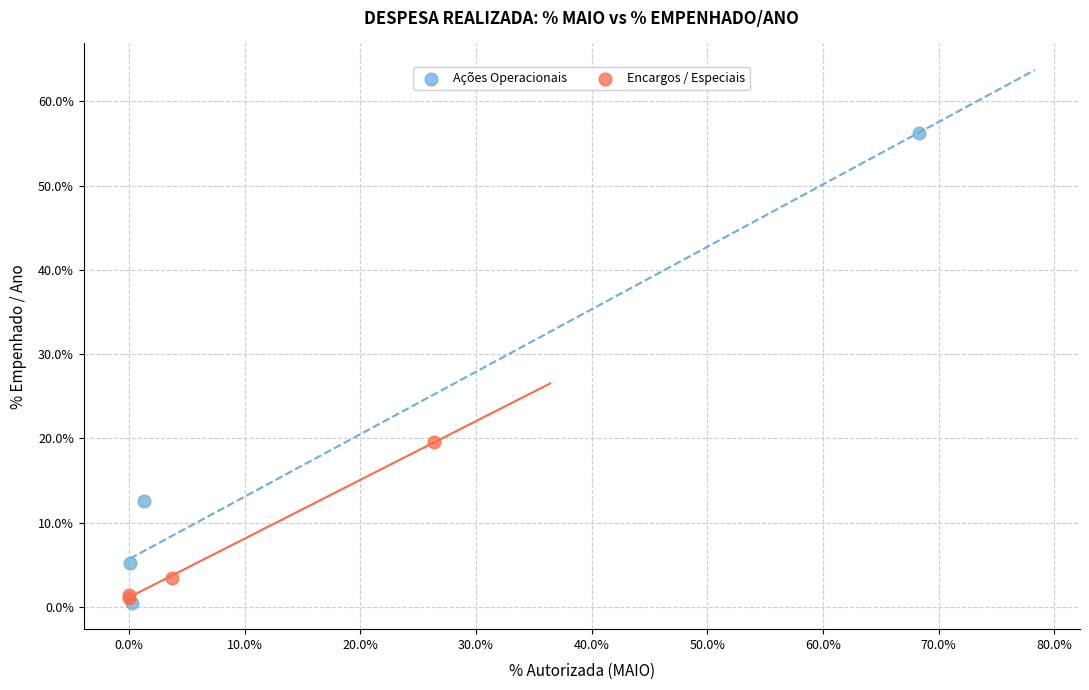

Which series contains the highest Y value?

Ações Operacionais